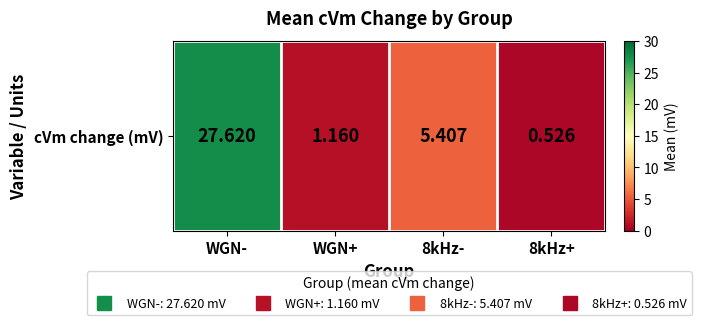

What is the minimum value shown in the chart?

0.5